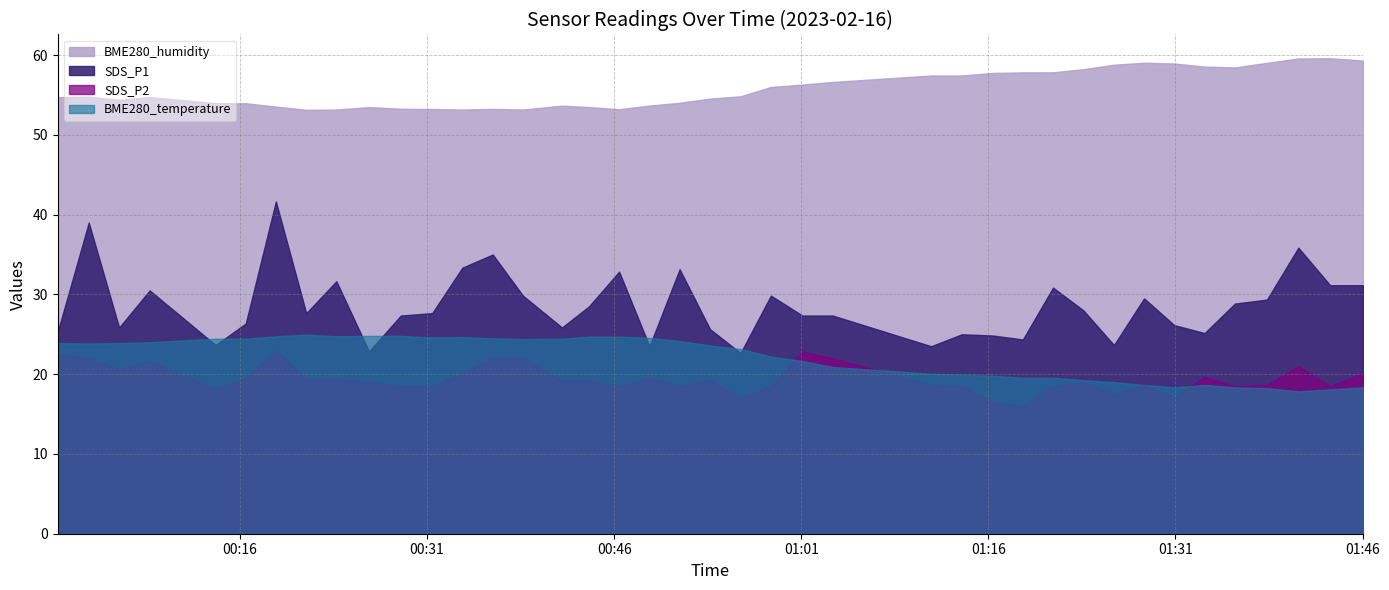

Is it true that BME280_humidity equals 30.4 at 2023/02/16 00:14:03?

False